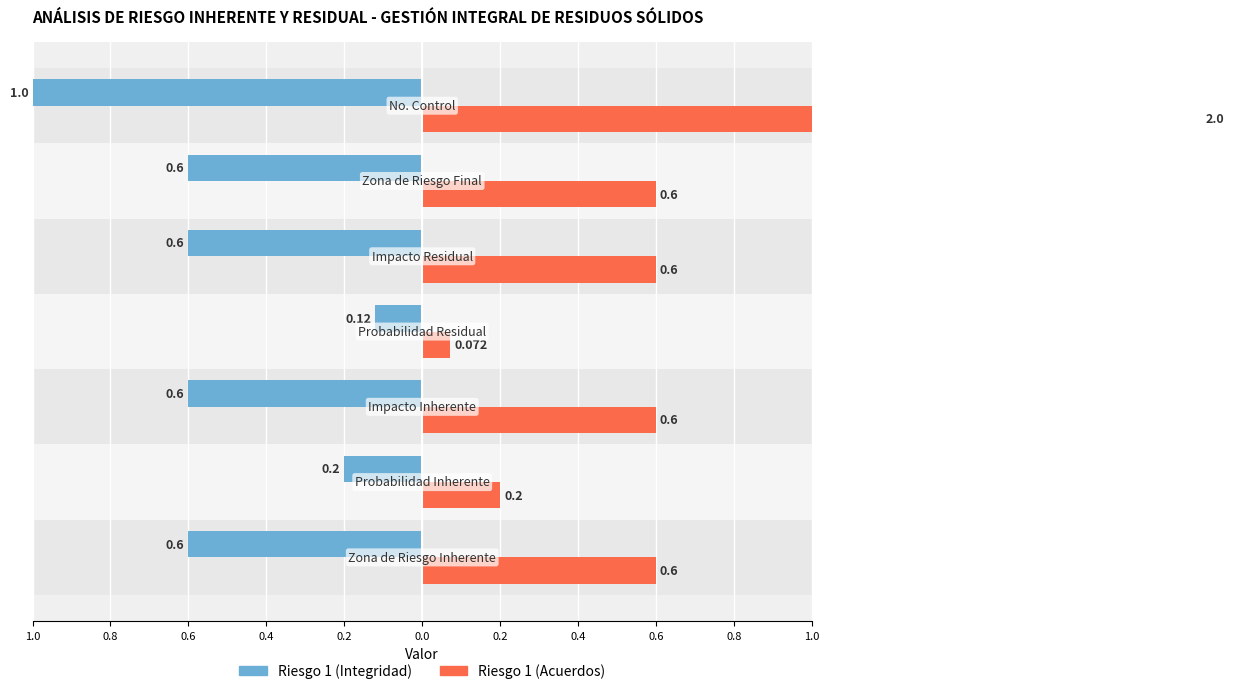

Is it true that Riesgo 1 (Integridad) equals -0.0 at 0.4?

False